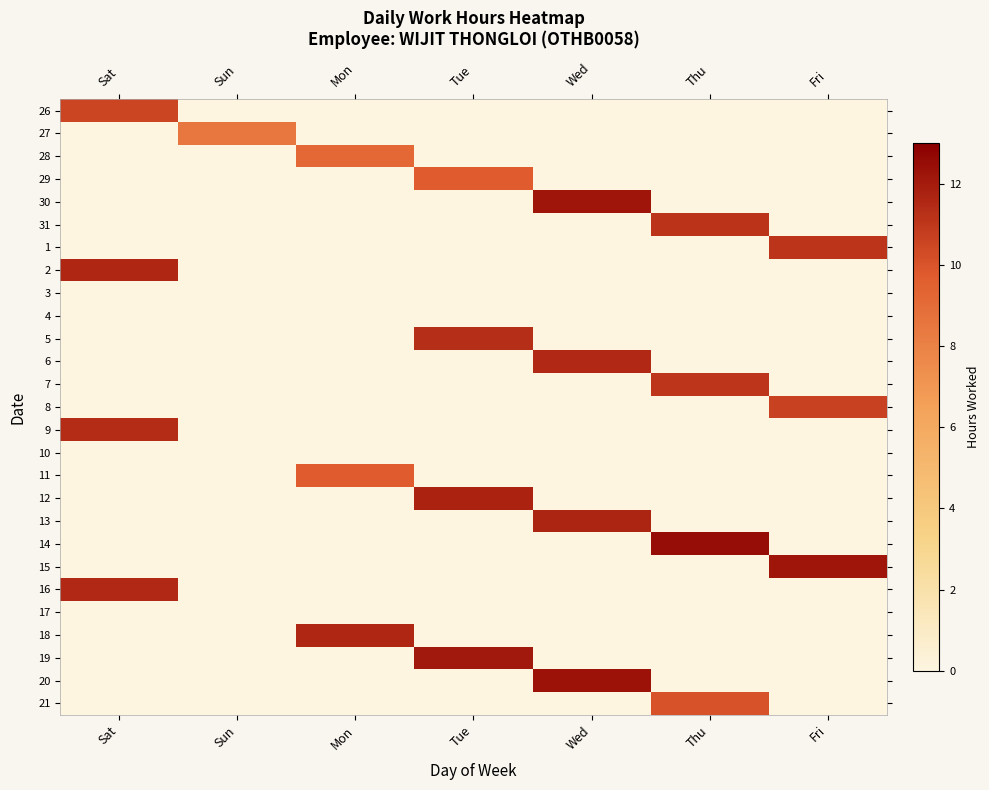

How many series are shown in this chart?

27